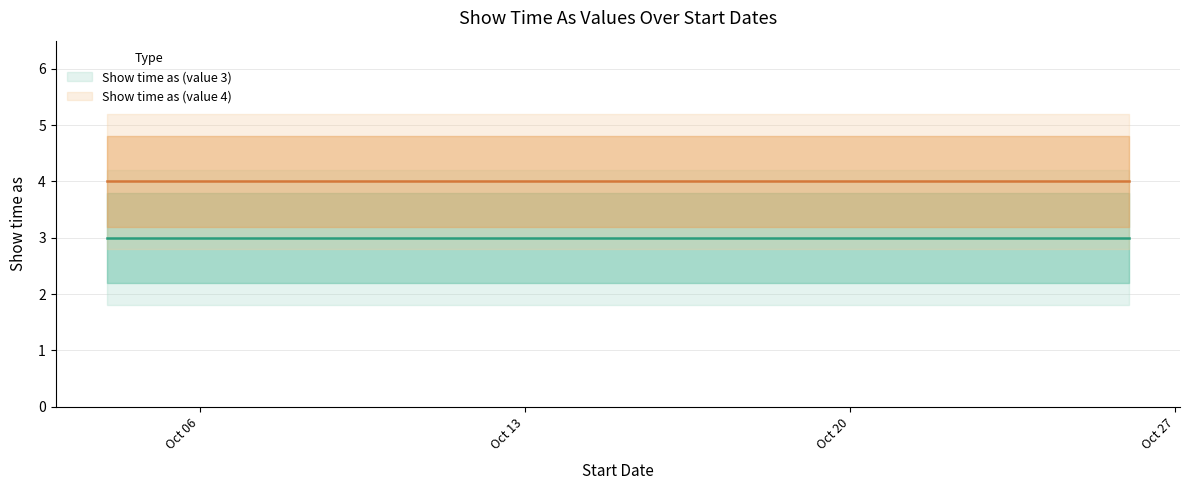

What are all the series names shown in the legend?

Show time as (value 3), Show time as (value 4)